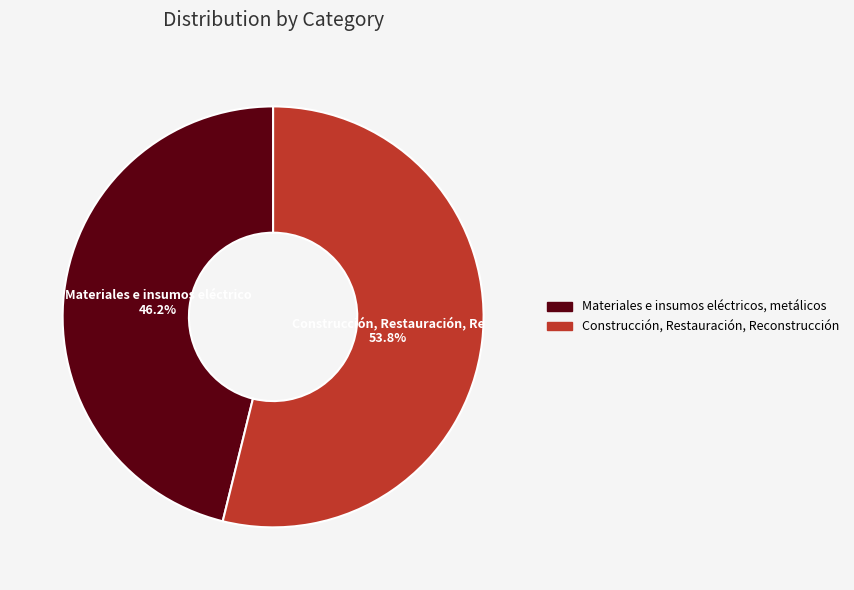

To the nearest percent, what is the difference between the Construcción, Restauración, Reconstrucción and Materiales e insumos eléctricos, metálicos slice percentages?

8%